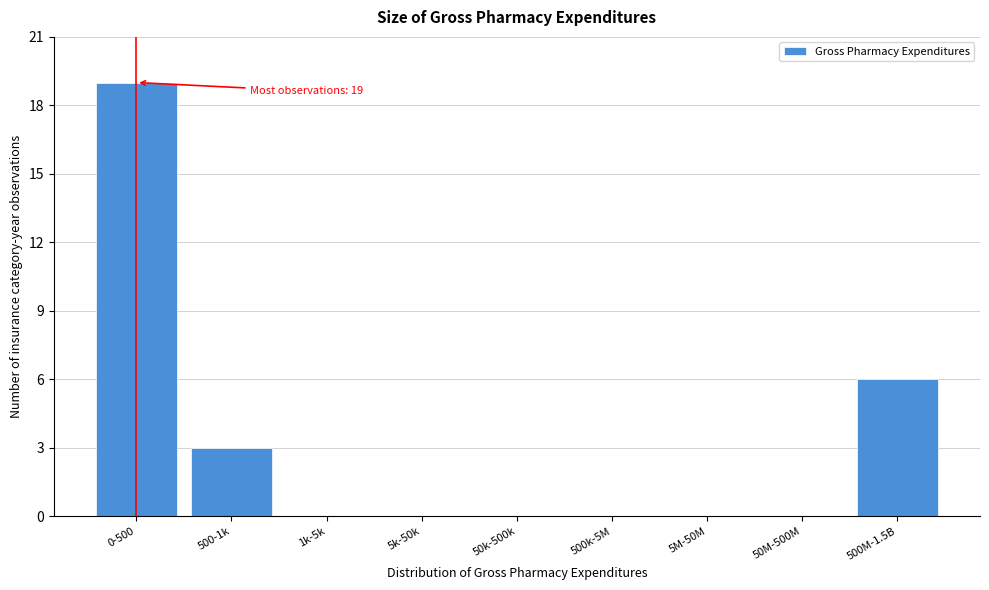

Reading left to right, list all the values displayed in this chart.

0-500=19	500-1k=3	1k-5k=0	5k-50k=0	50k-500k=0	500k-5M=0	5M-50M=0	50M-500M=0	500M-1.5B=6